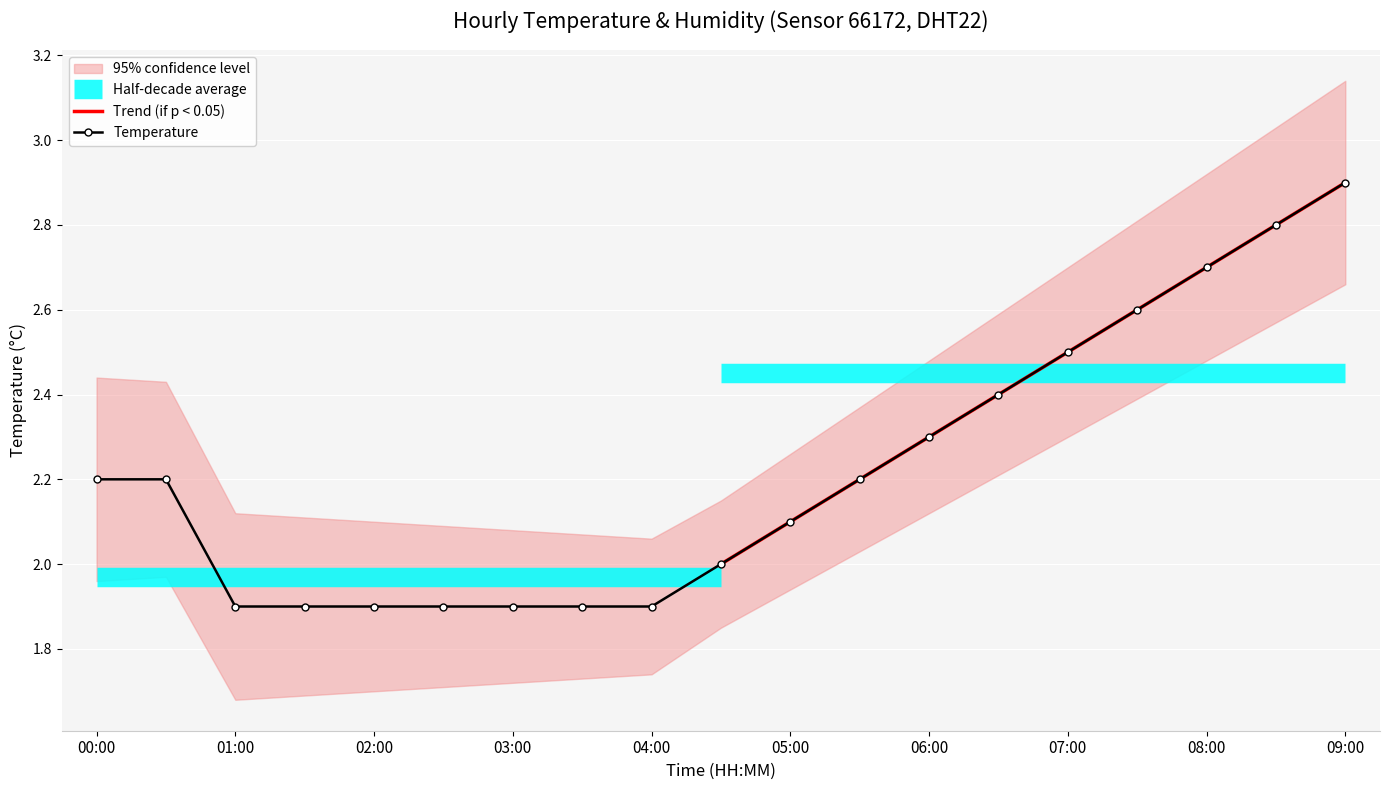

How many lines are shown in the chart?

1